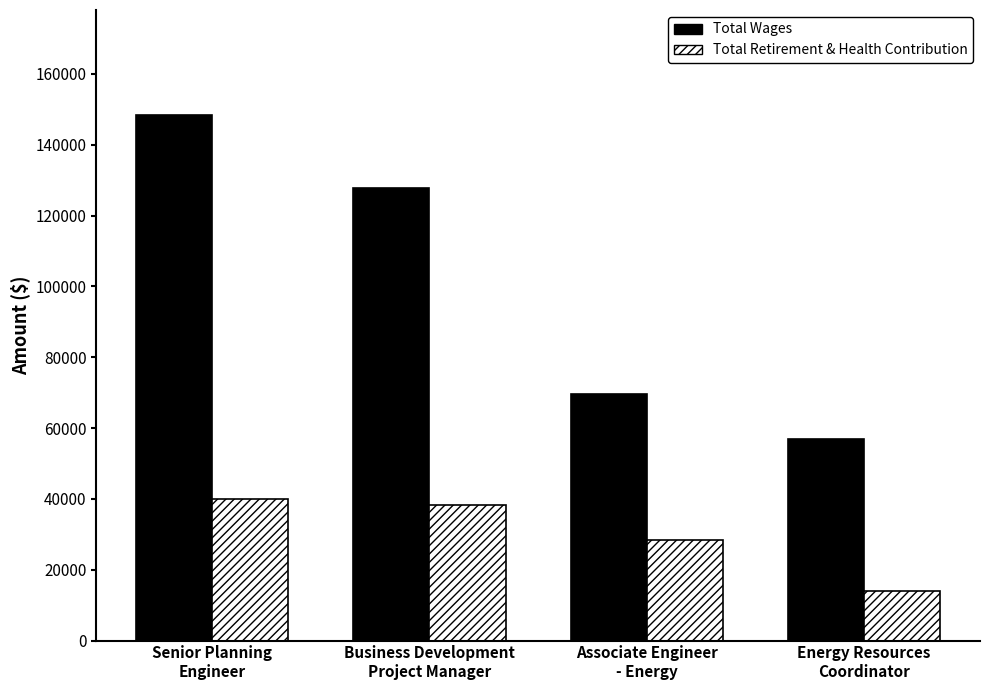

What is the total value across all series at Energy Resources
Coordinator?

70691